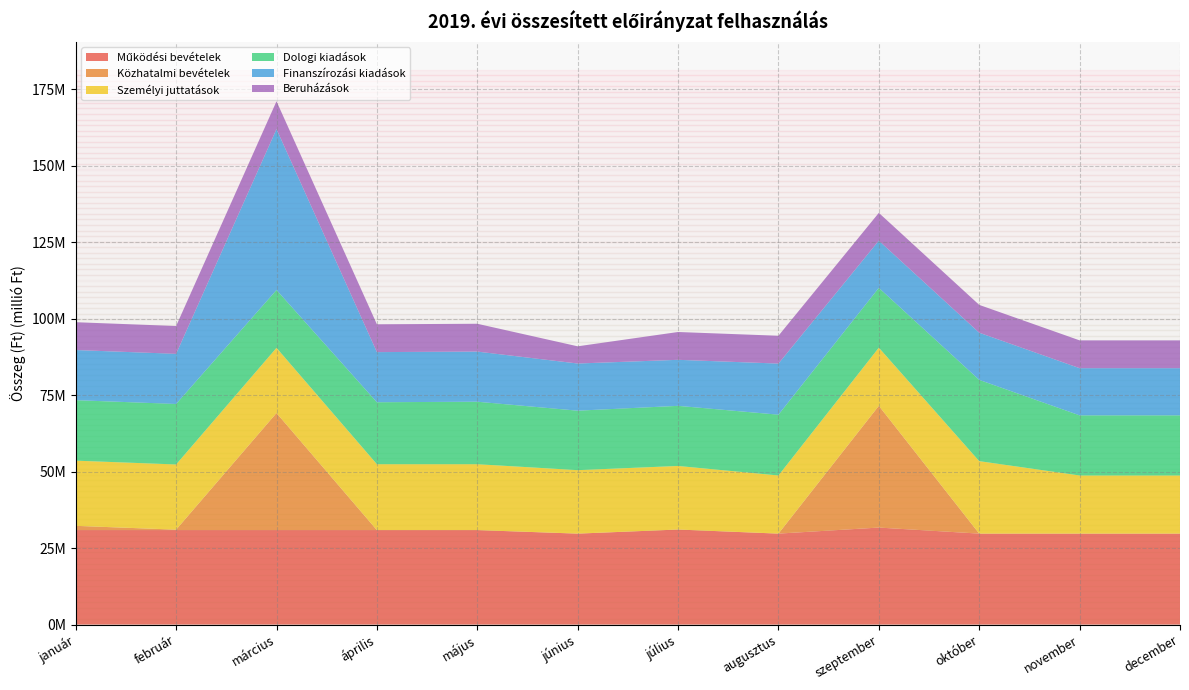

Reading right to left, list all the values displayed in this chart.

Működési bevételek: december=29737324	november=29737321	október=29737321	szeptember=31713561	augusztus=29737321	július=31067845	június=29737321	május=30887225	április=30887225	március=30887225	február=30887225	január=30887225
Közhatalmi bevételek: december=0	november=0	október=0	szeptember=39803053	augusztus=0	július=0	június=0	május=0	április=0	március=38267547	február=146426	január=1389080
Személyi juttatások: december=19006336	november=19006336	október=23692117	szeptember=19006336	augusztus=19006335	július=20784425	június=20747725	május=21541886	április=21541886	március=21309712	február=21309712	január=21309712
Dologi kiadások: december=19654740	november=19654740	október=26563965	szeptember=19554740	augusztus=19869303	július=19654740	június=19440177	május=20423740	április=20254740	március=18914740	február=19774740	január=19774740
Finanszírozási kiadások: december=15416089	november=15416089	október=15416089	szeptember=15416089	augusztus=16706492	július=15043101	június=15416089	május=16387031	április=16387031	március=52592858	február=16387031	január=16387031
Beruházások: december=9095837	november=9095837	október=9095837	szeptember=9095837	augusztus=9095837	július=9095837	június=5624486	május=9095837	április=9095837	március=9095837	február=9095837	január=9095837